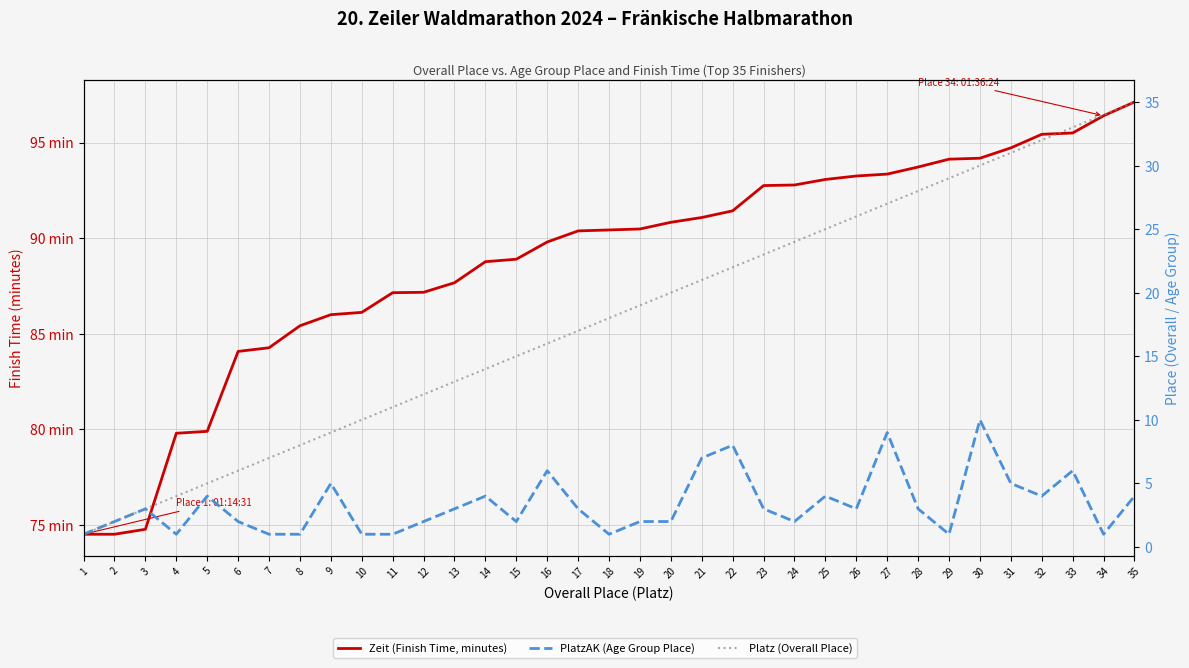

At how many categories does at least one series exceed 59?

35